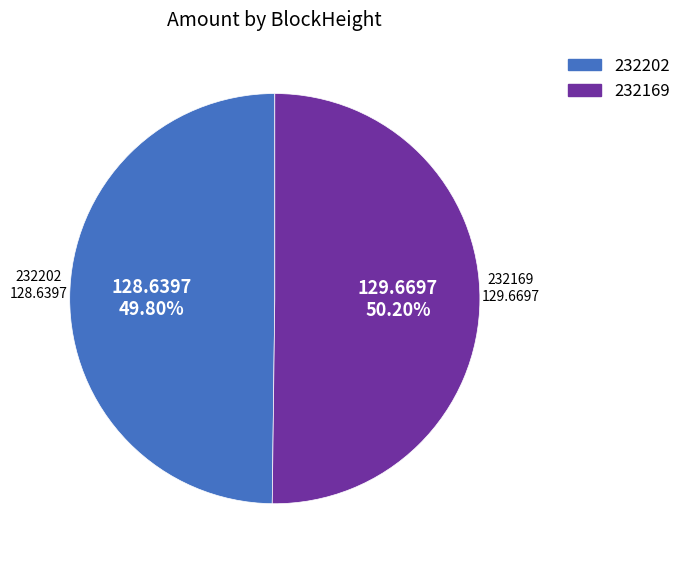

Is the sum of 232202 and 232169 greater than half?

Yes